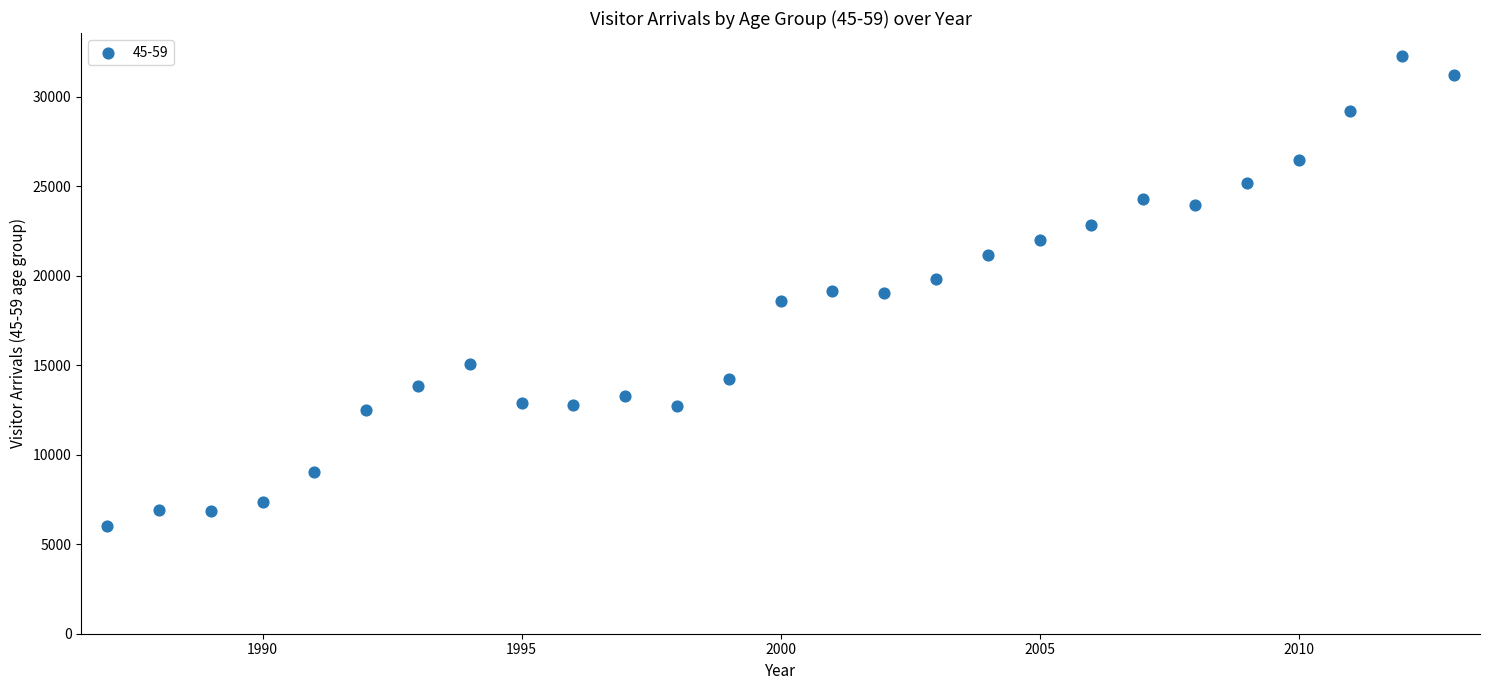

What is the range of Y values (max minus min)?

26235